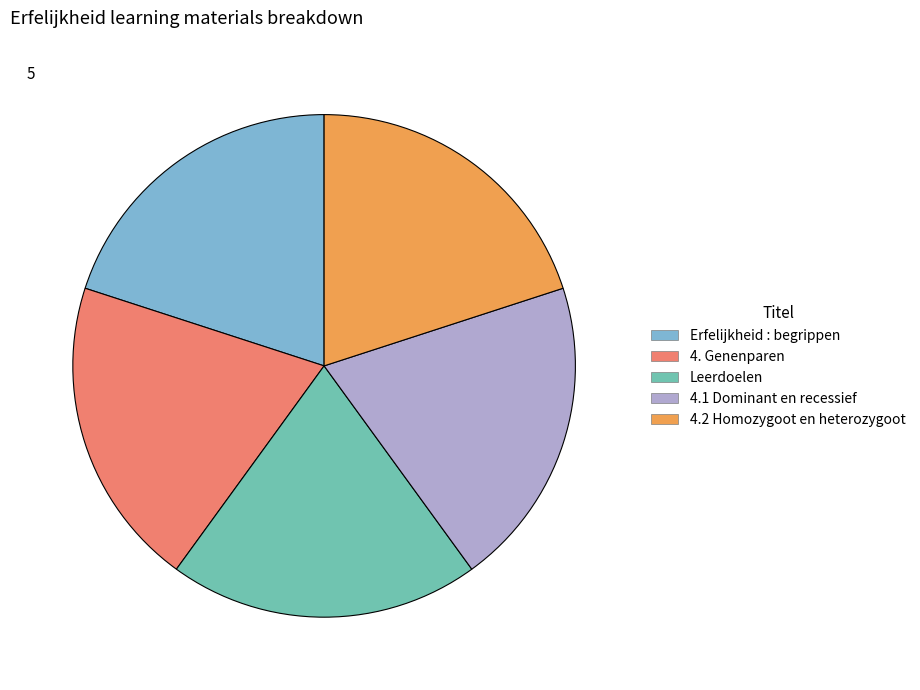

Is there a majority slice in this chart?

No